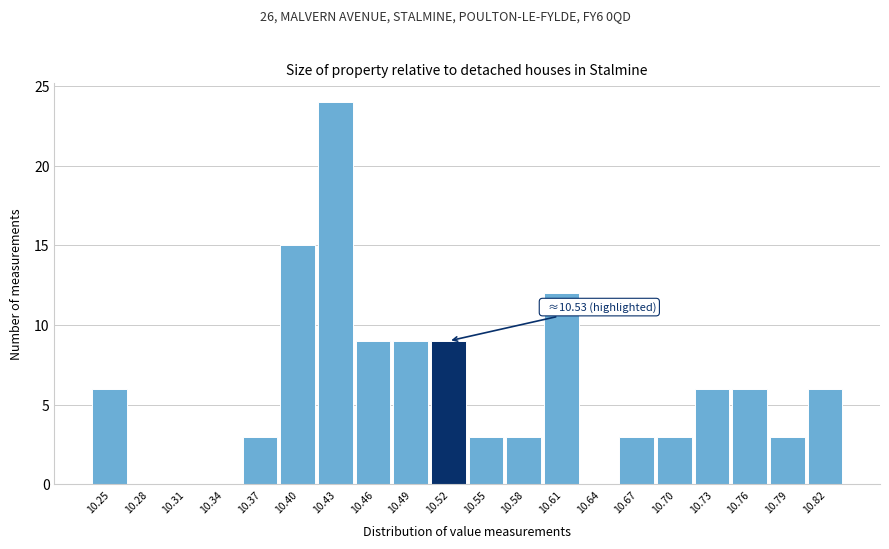

Which range on the x-axis has the tallest bar?

10.415 to 10.445